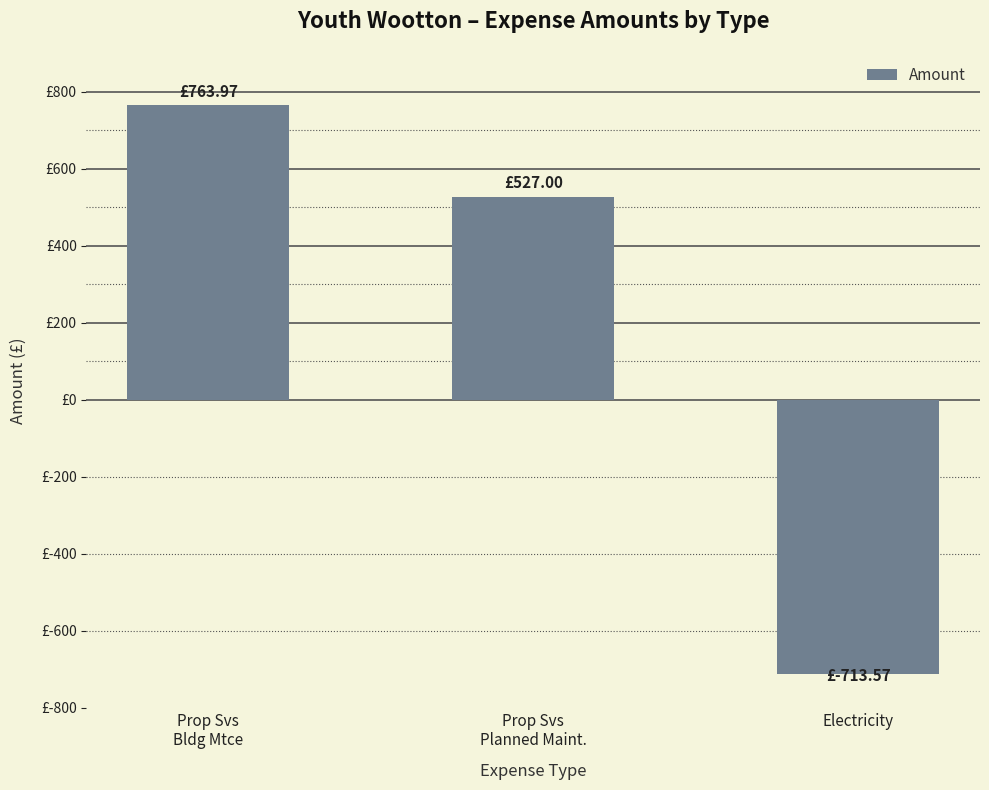

Count the number of values greater than 527.

1